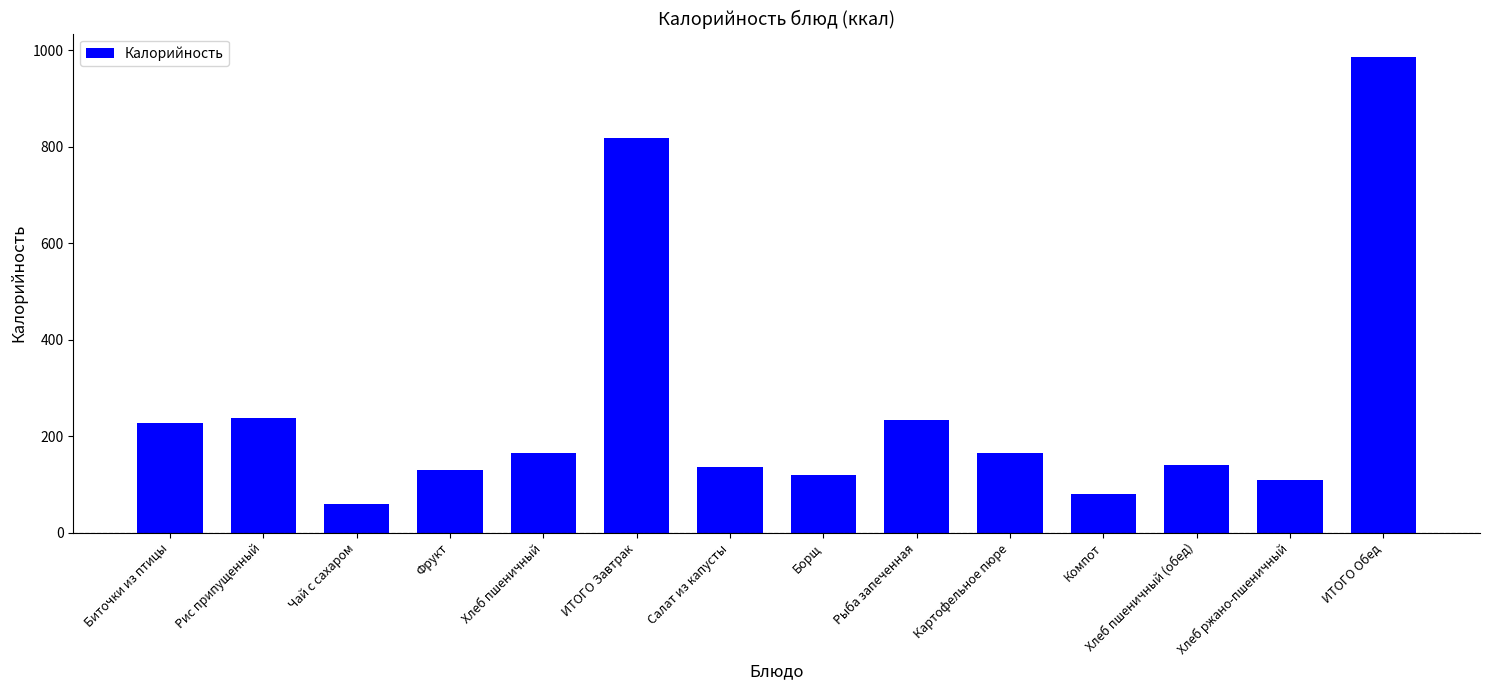

How many categories are shown in the chart?

14